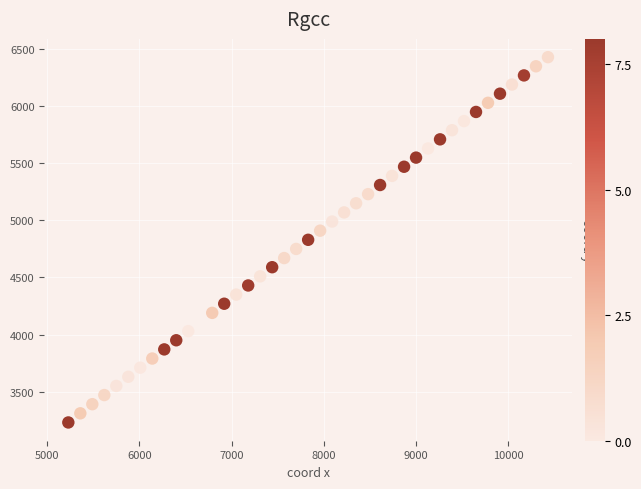

What is the range of X values (max minus min)?

5200